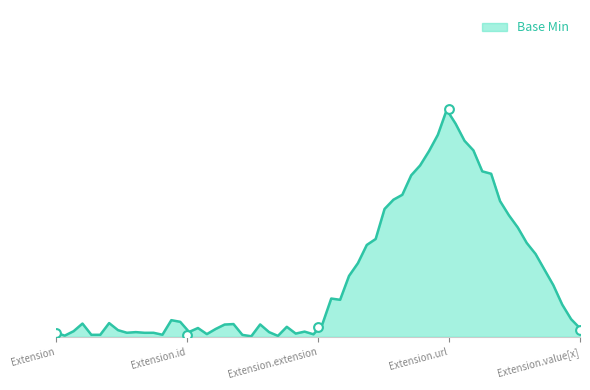

Which has a higher value, Extension.value[x] or Extension.extension?

Extension.extension